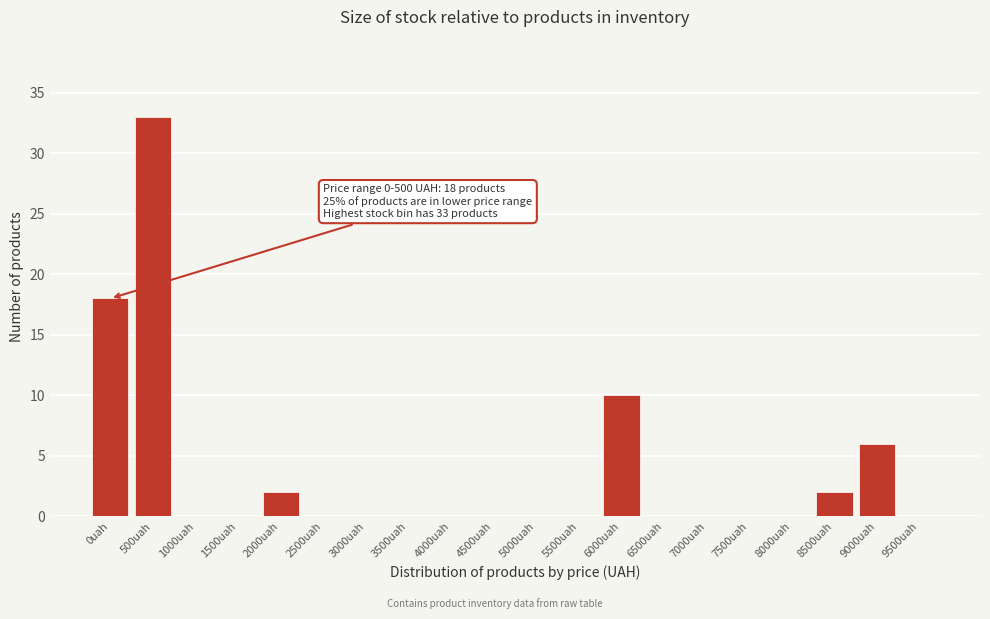

Reading left to right, extract all data points from this chart.

0uah=18	500uah=33	1000uah=0	1500uah=0	2000uah=2	2500uah=0	3000uah=0	3500uah=0	4000uah=0	4500uah=0	5000uah=0	5500uah=0	6000uah=10	6500uah=0	7000uah=0	7500uah=0	8000uah=0	8500uah=2	9000uah=6	9500uah=0